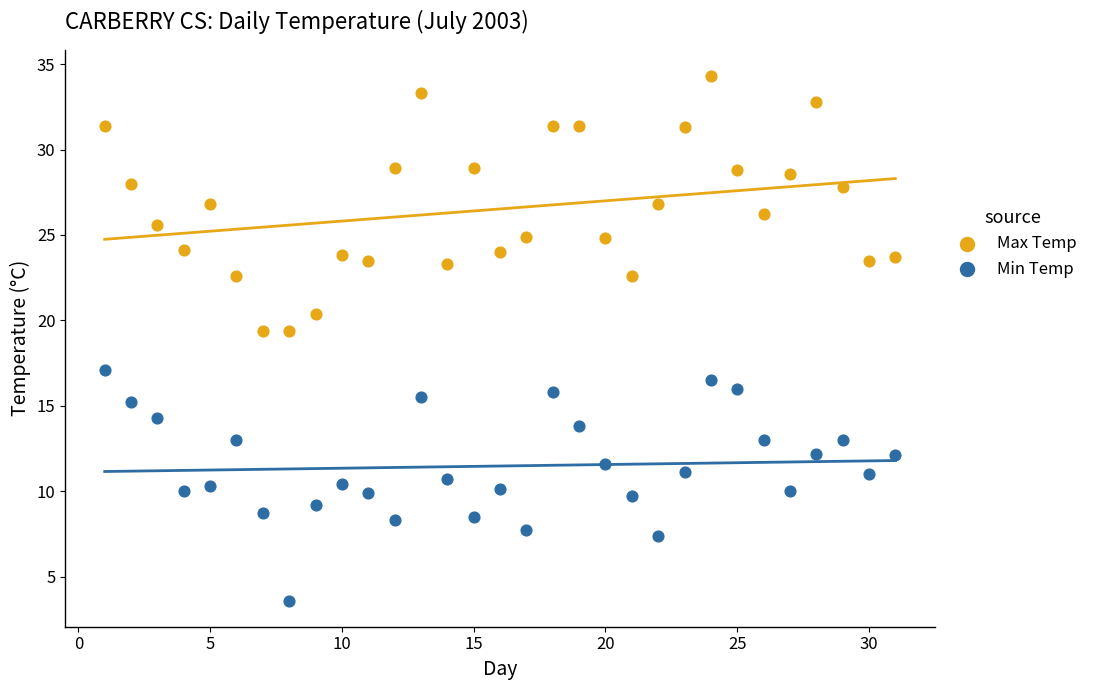

Across all data points, what is the range of X values (max minus min)?

30.0